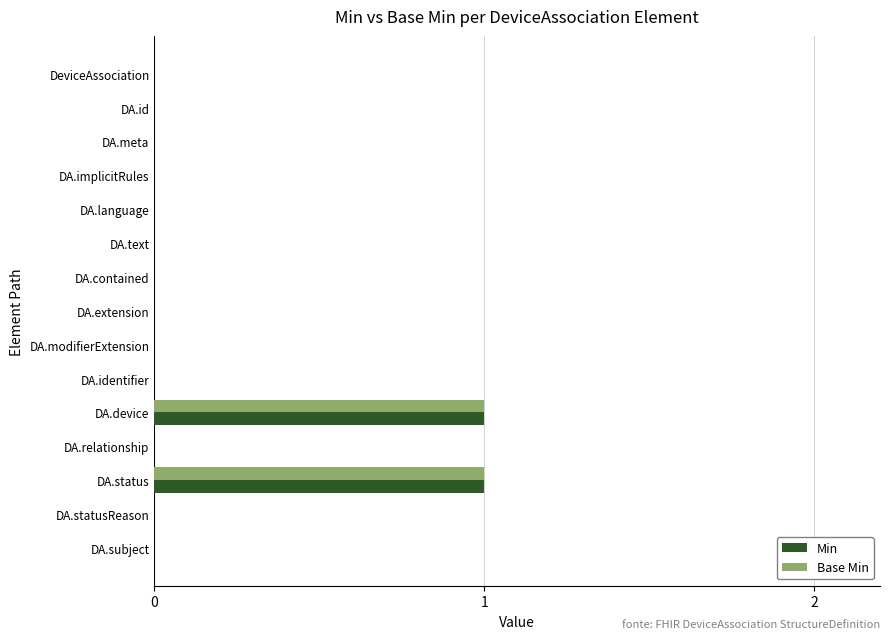

What are all the series names shown in the legend?

Min, Base Min